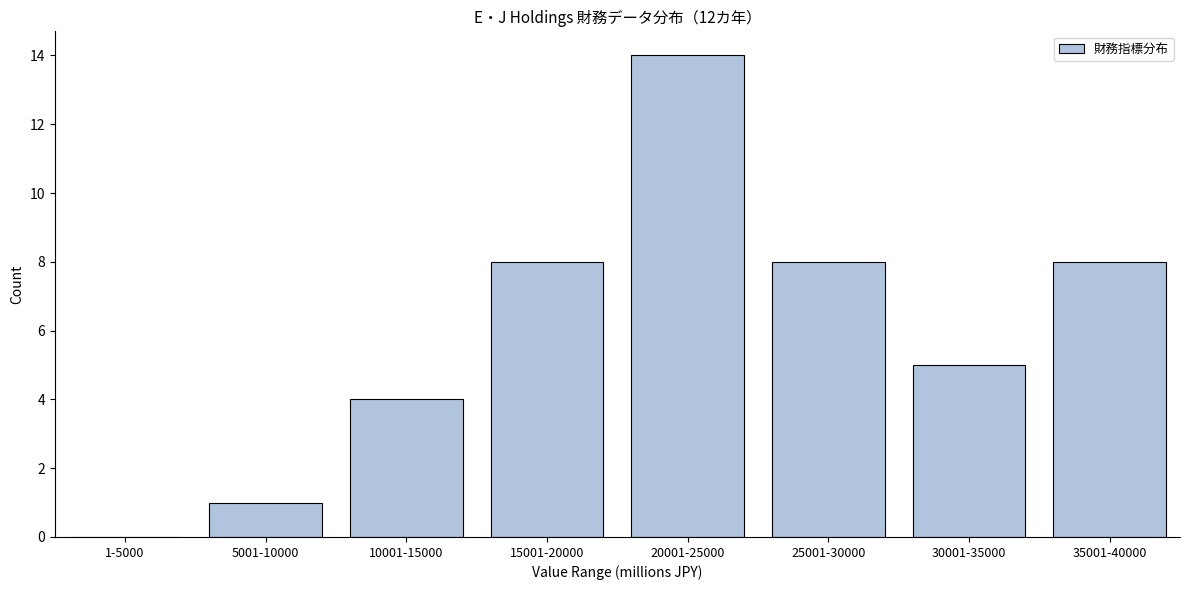

Reading left to right, transcribe all the data shown in this chart.

1-5000=0	5001-10000=1	10001-15000=4	15001-20000=8	20001-25000=14	25001-30000=8	30001-35000=5	35001-40000=8